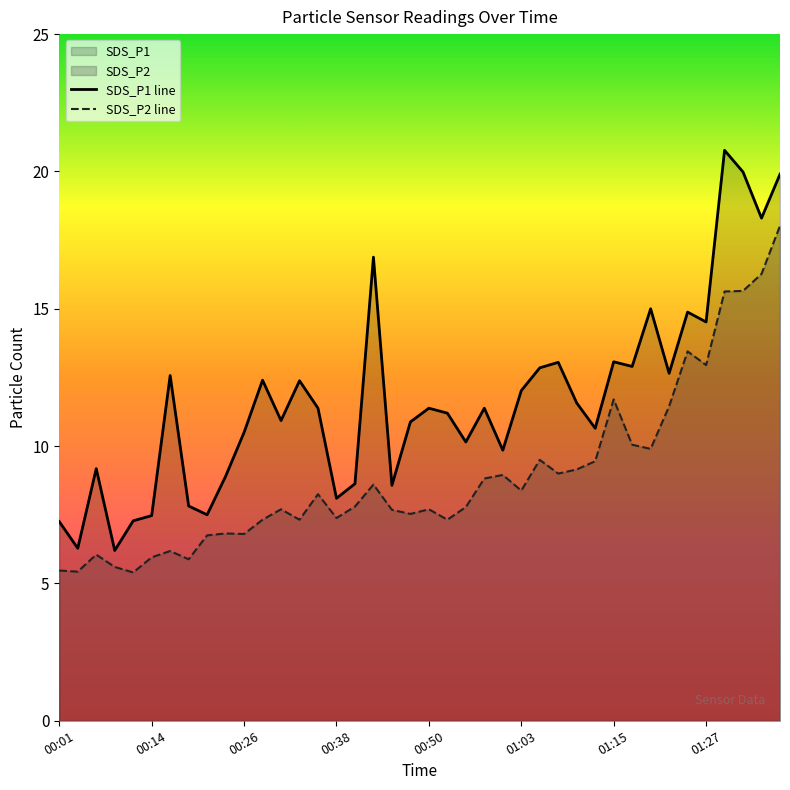

How many categories are shown in the chart?

40